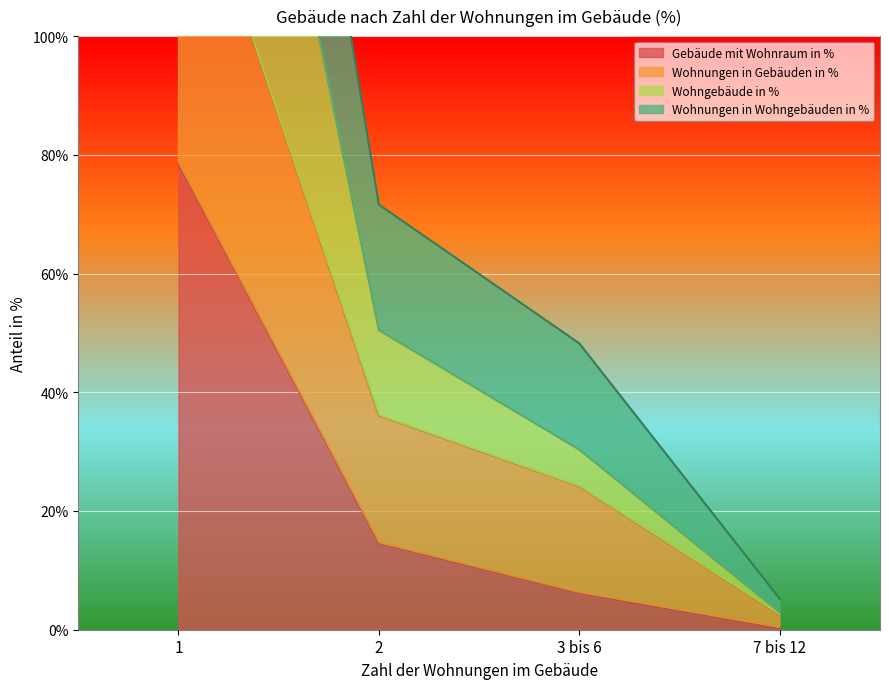

What is the label of the 4th point from the left?

7 bis 12